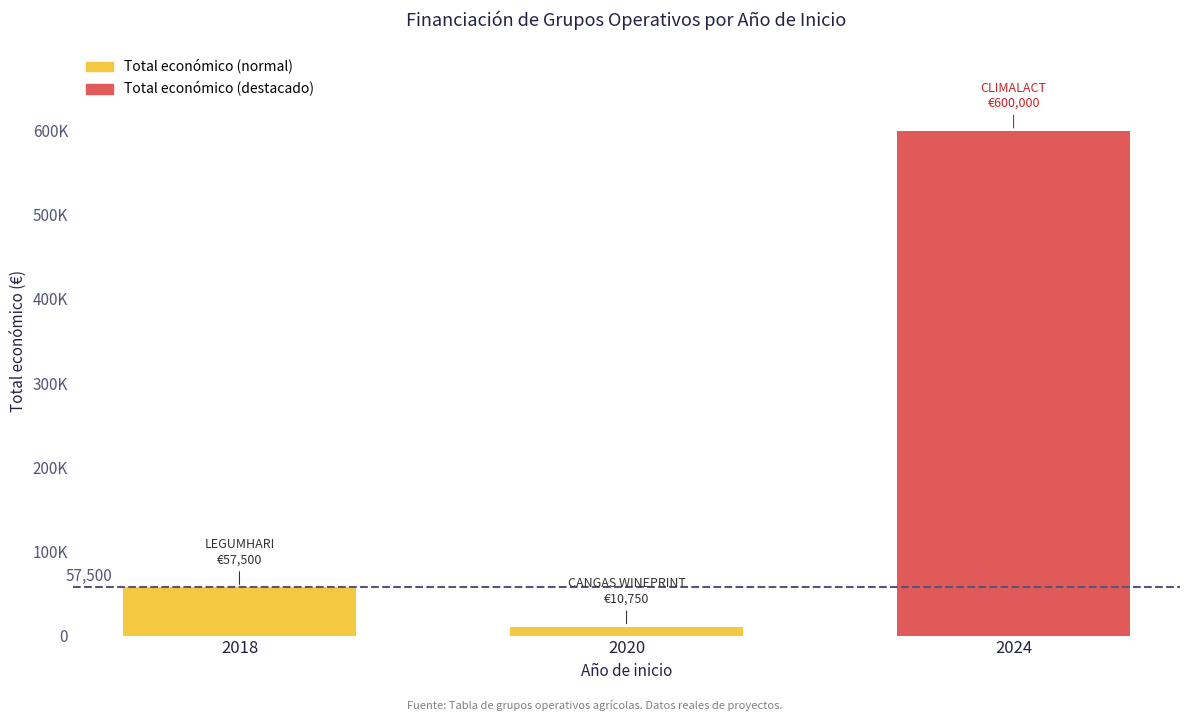

Does the chart contain stacked bars?

No